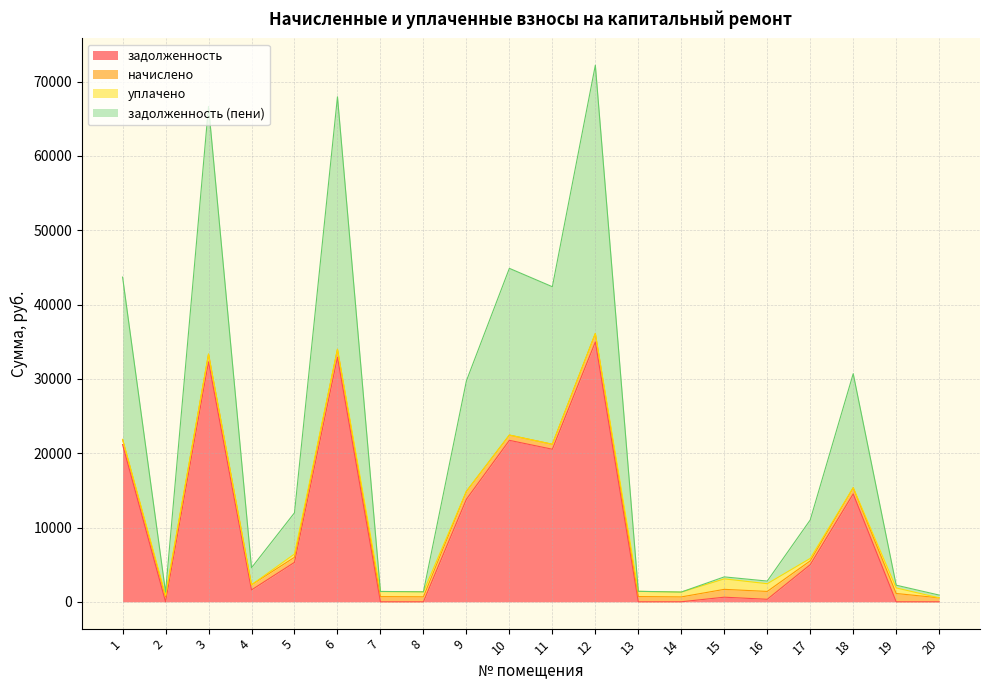

True or false: задолженность has a value of 6796.7 at 17.

False